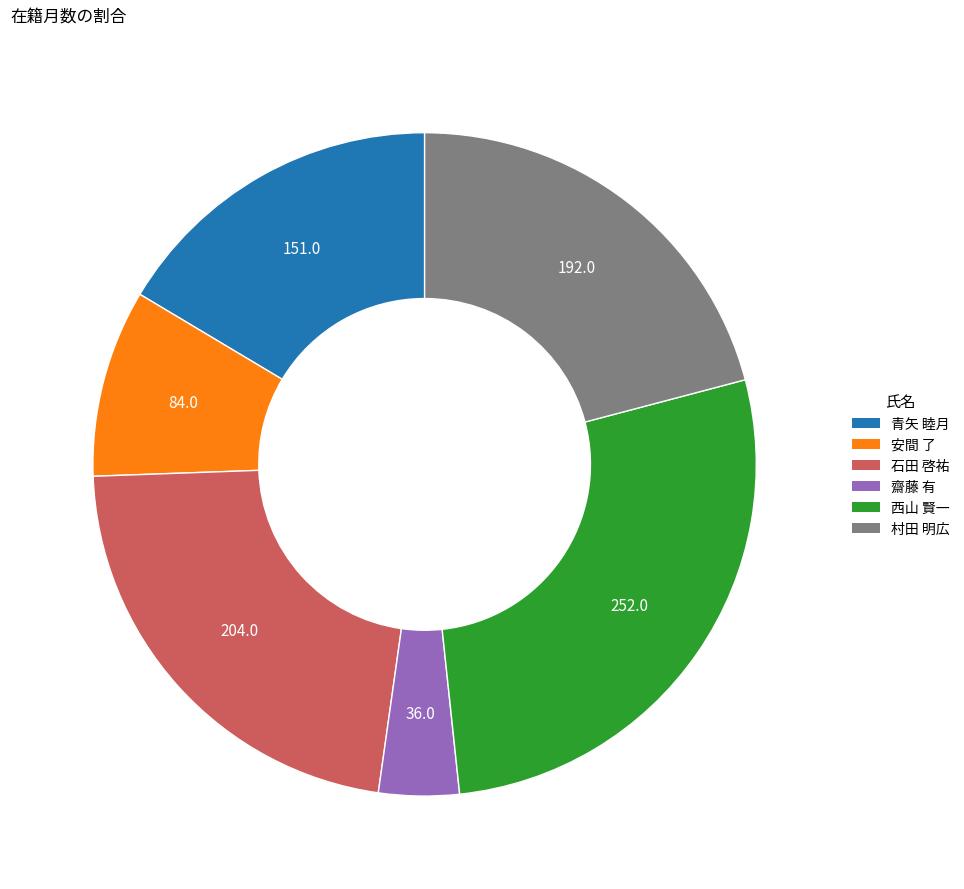

Combined, do 安間 了 and 村田 明広 account for over 50%?

No